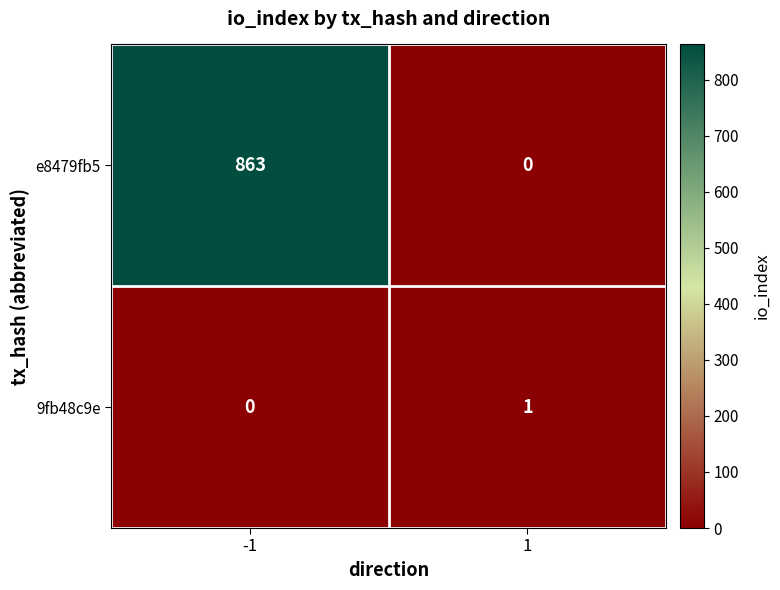

What is the average value of the e8479fb5 series?

432